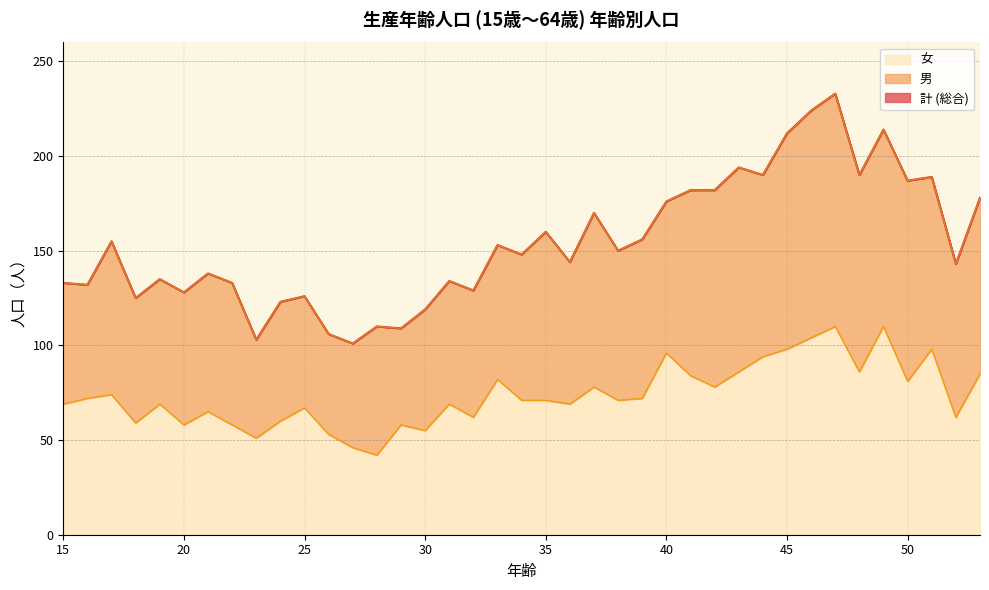

What is the difference between the maximum and minimum values in the 女 series?

68